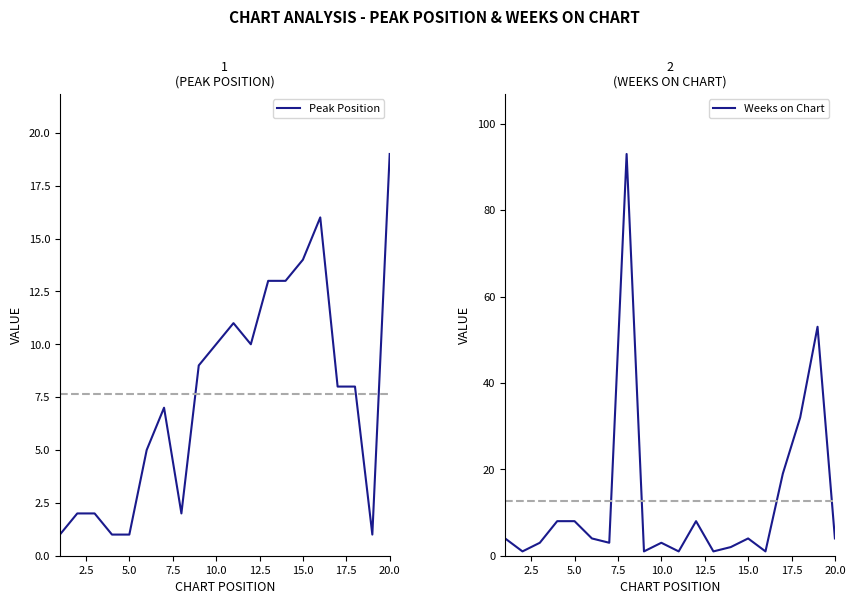

Which category has the highest value in the Peak Position series?

20.0